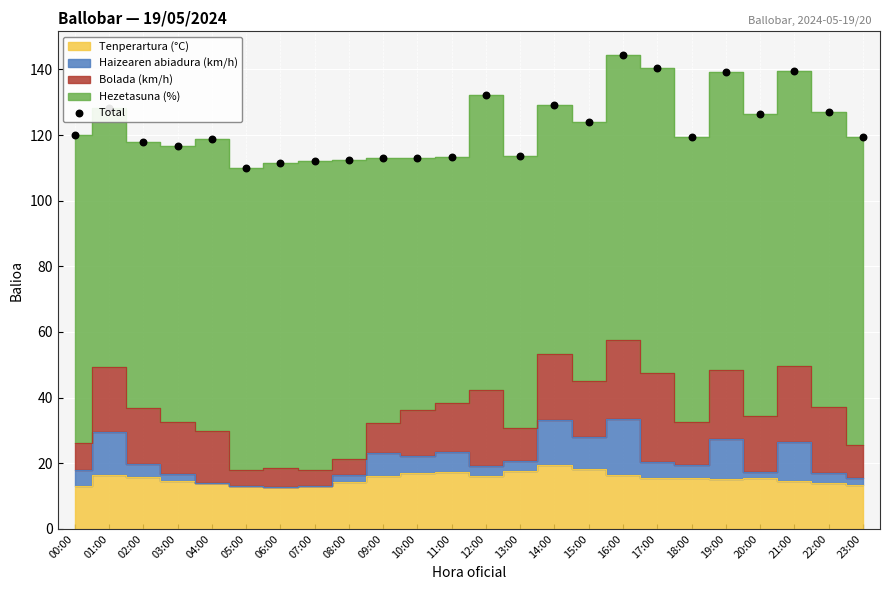

What is the change in value from 01:00 to 07:00?

-16.4